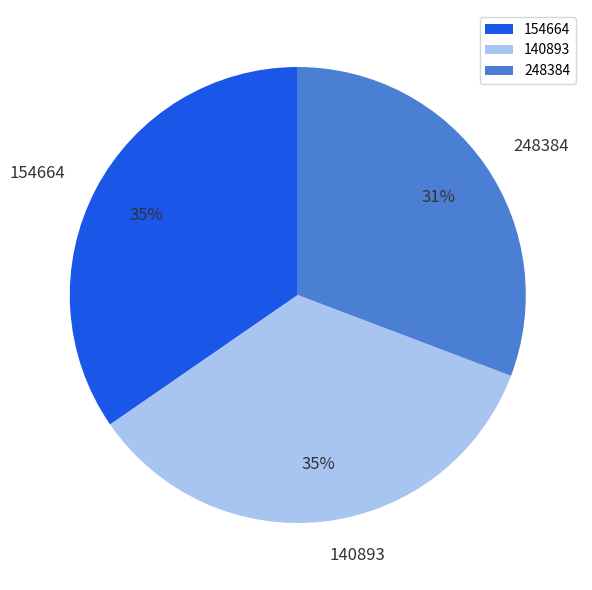

To the nearest percent, what portion does 140893 represent?

35%